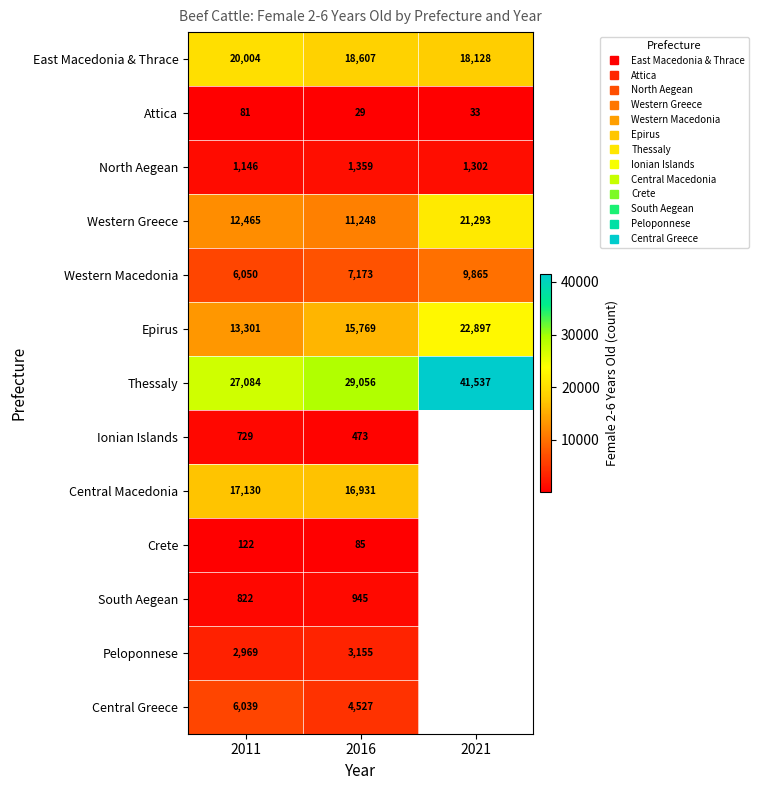

True or false: Central Greece has a value of 4527.0 at 2016.

True